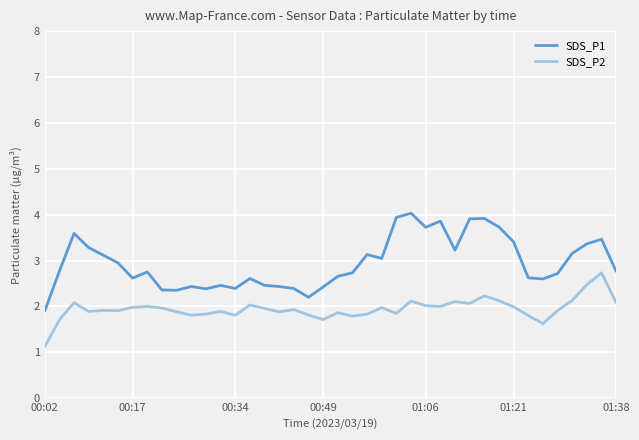

List the series in order of their peak value, lowest first.

SDS_P2, SDS_P1